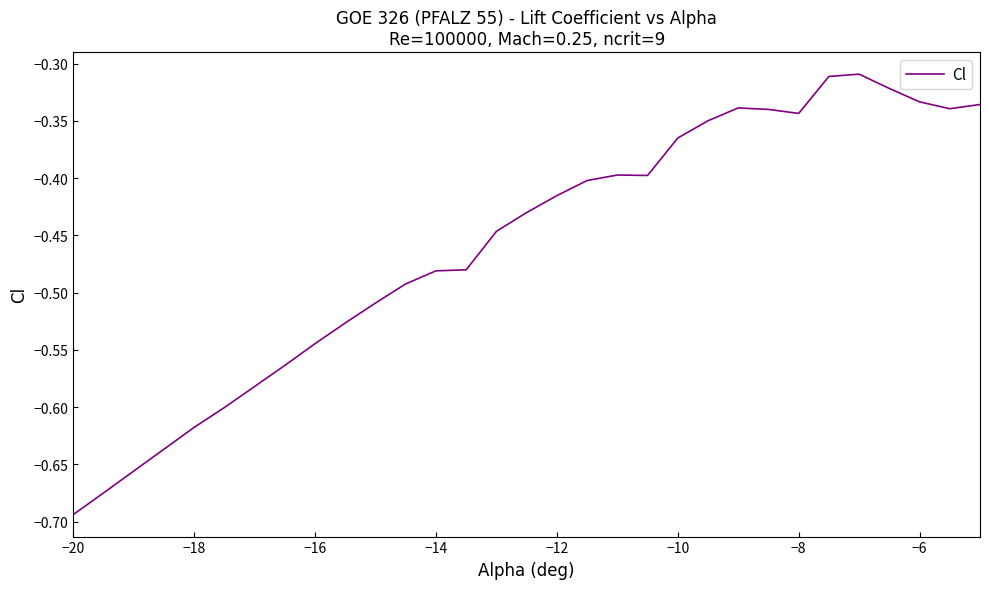

What is the difference between the maximum and minimum values?

0.4